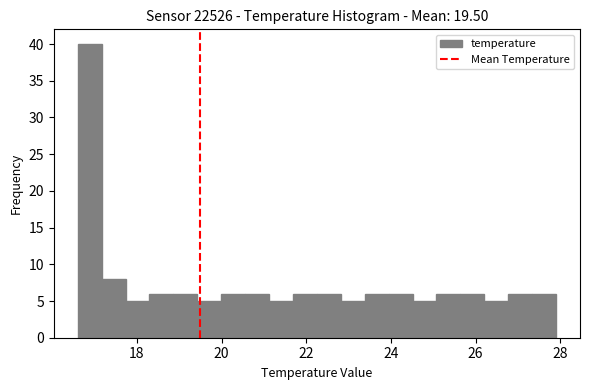

Read against the x-axis, roughly where is the centre of the tallest bar?

16.8